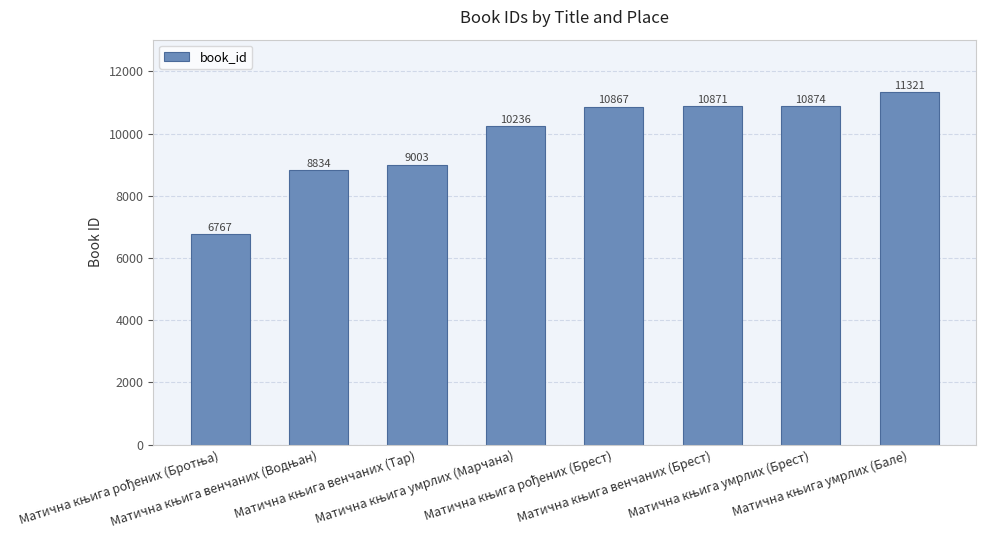

What is the sum of all values?

78773